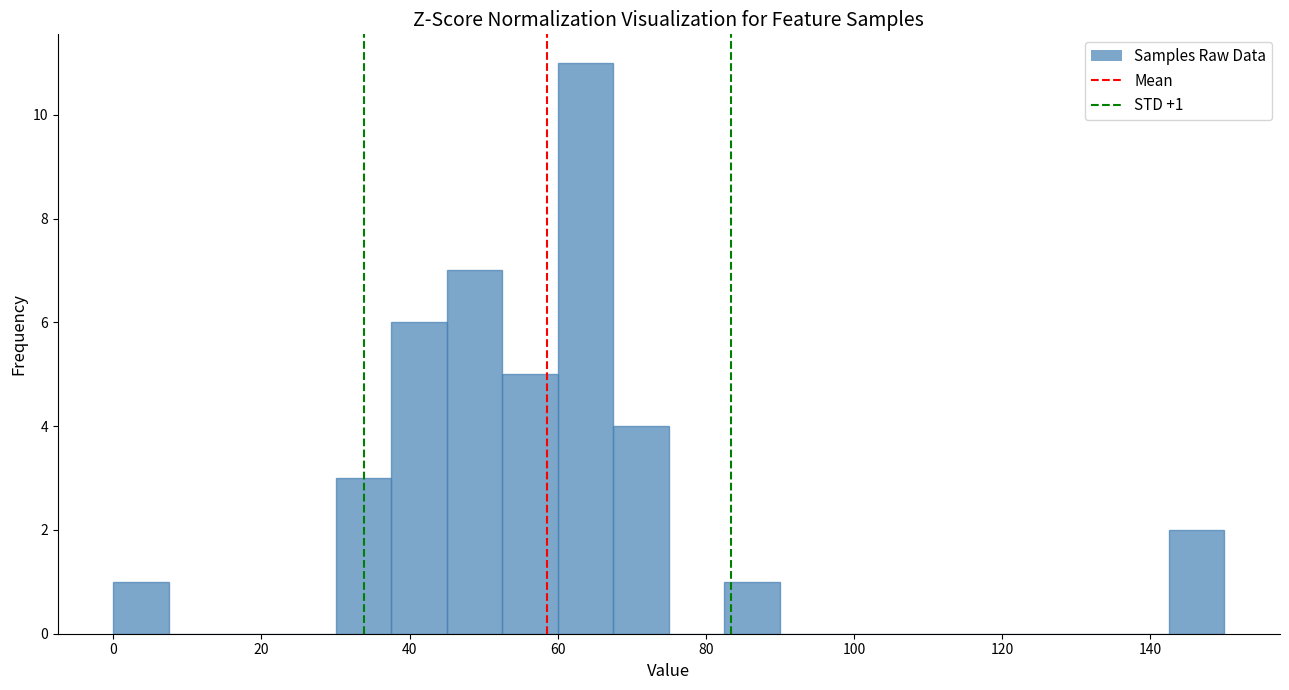

Read against the x-axis, roughly where is the centre of the tallest bar?

64